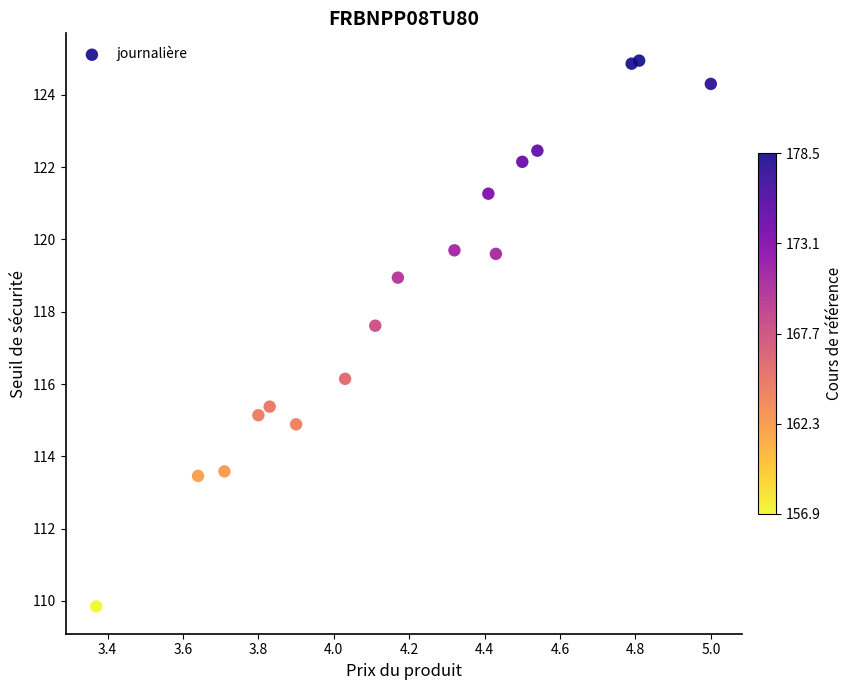

What is the range of X values (max minus min)?

1.6